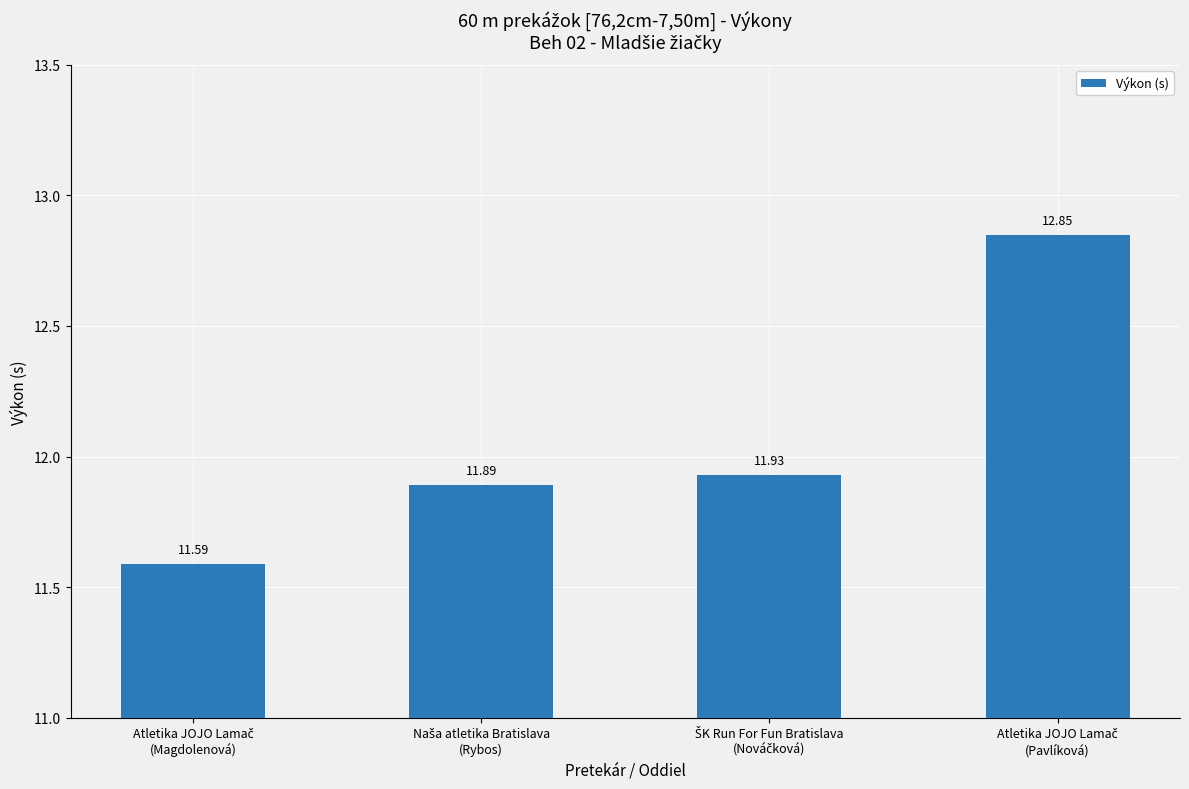

What is the average value?

12.1